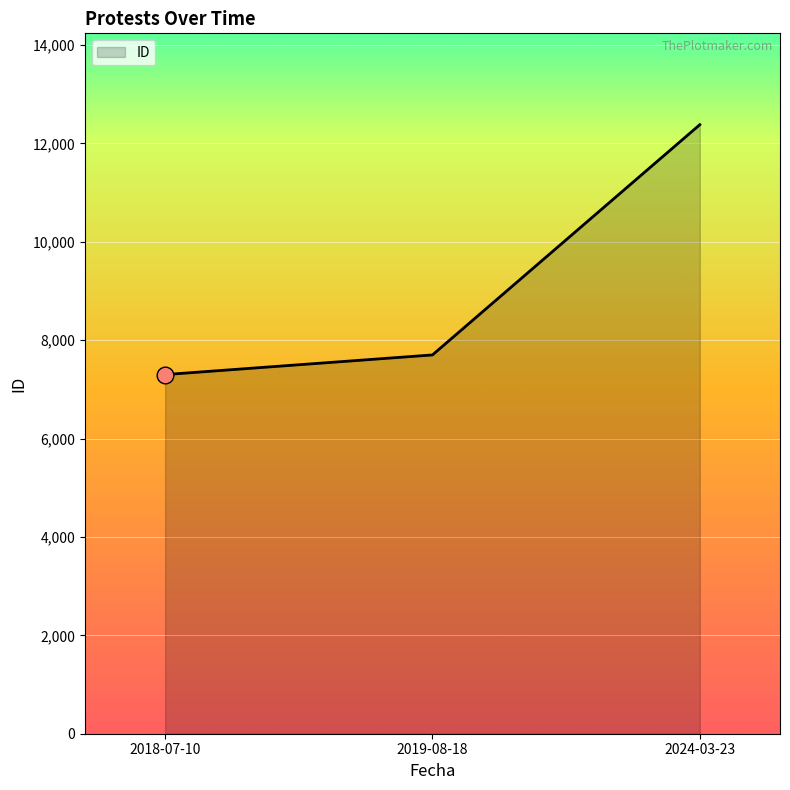

What is the change in value from 2019-08-18 to 2024-03-23?

+4680